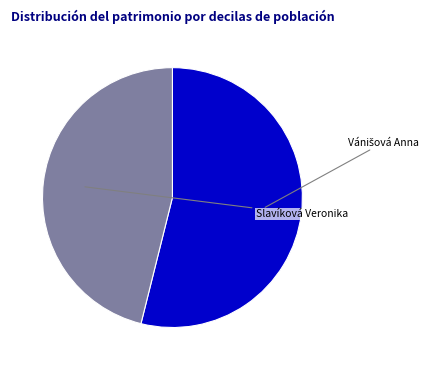

Combined, do Slavíková Veronika and Vánišová Anna account for over 50%?

Yes